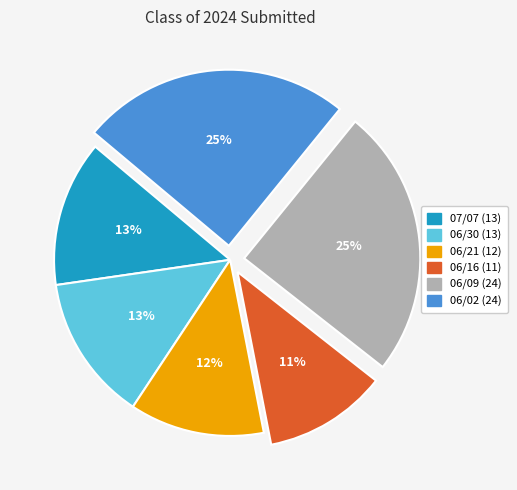

How many segments does this pie chart have?

6